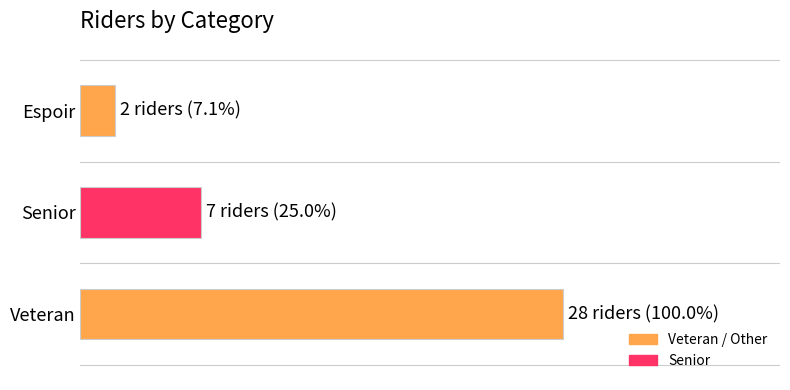

What is the smallest value displayed?

2